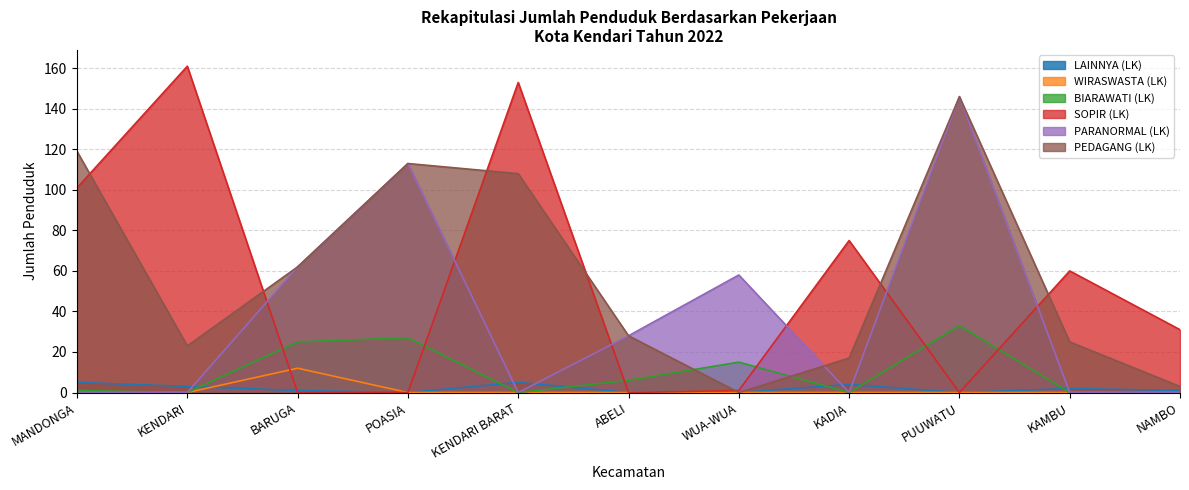

What value does the LAINNYA (LK) series have at KAMBU?

2